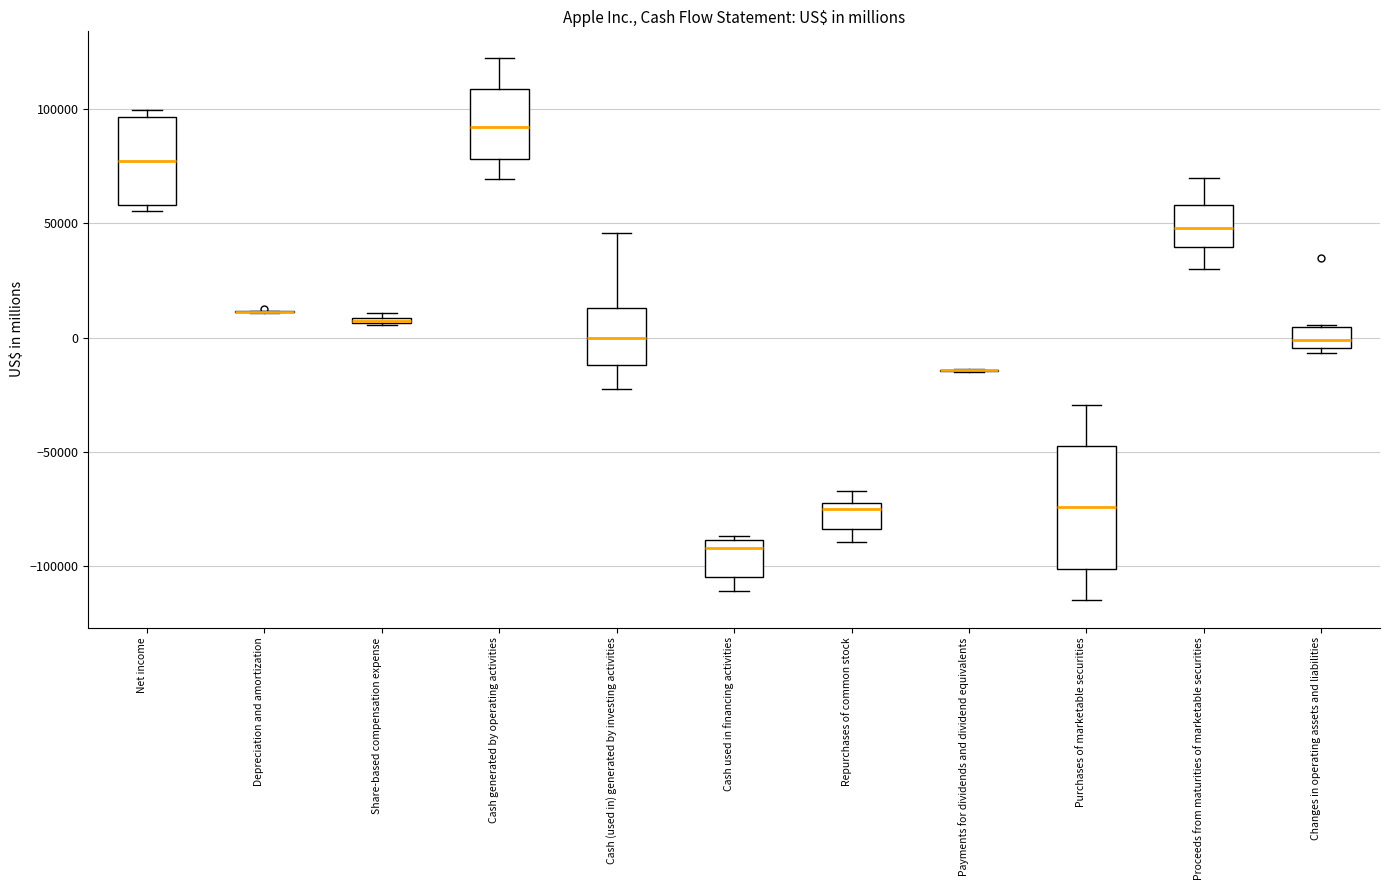

Which box is the tallest, from its lower edge to its upper edge?

Purchases of marketable securities